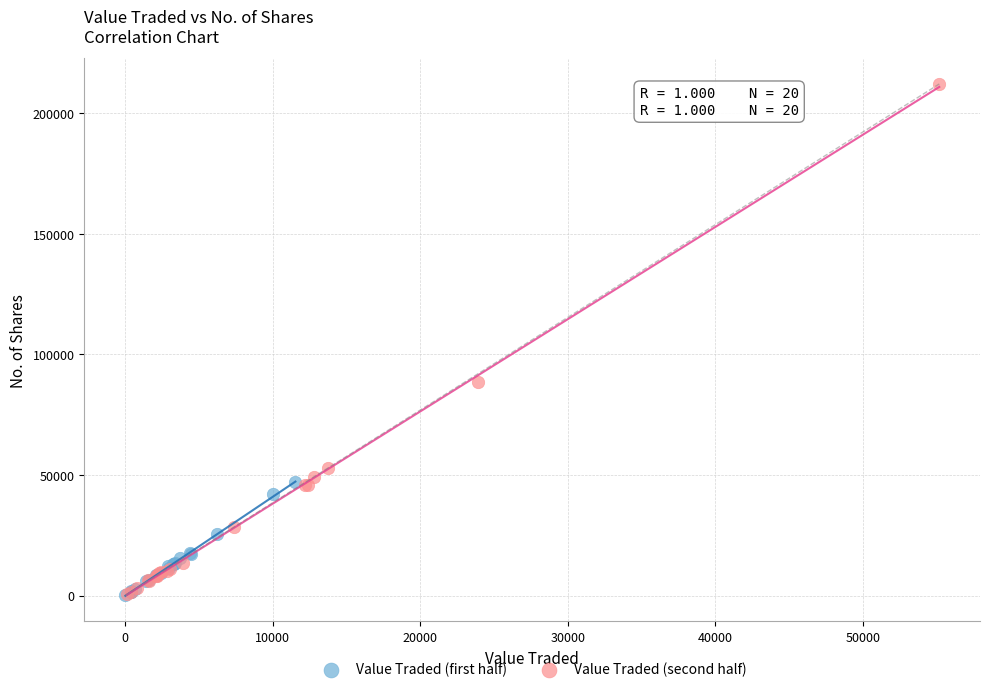

Which series reaches the maximum Y coordinate?

Value Traded (second half)